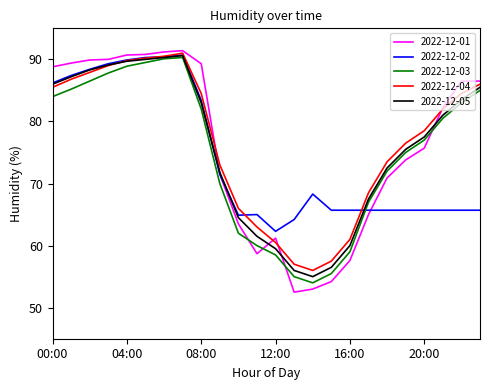

Which series has the largest total across all categories?

2022-12-04